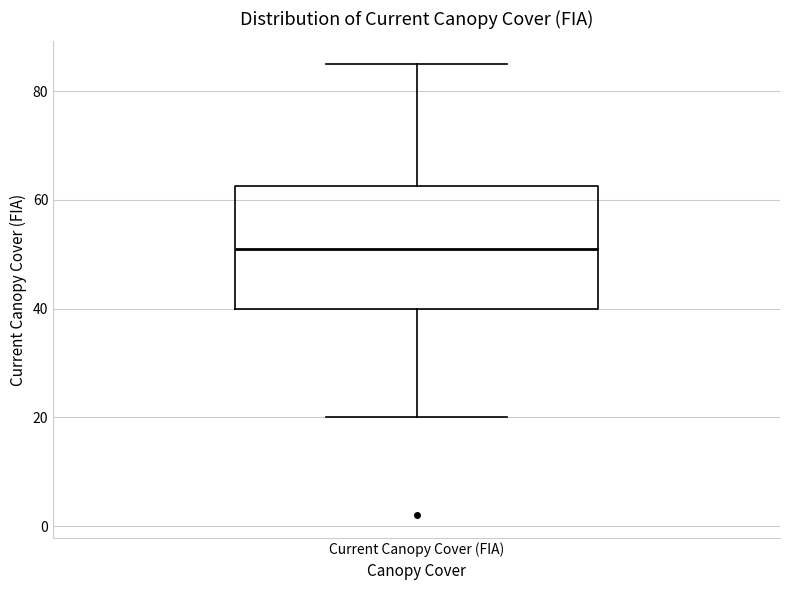

Where is the upper edge of the box for Current Canopy Cover (FIA) on the y-axis? The values are not printed on the chart, so give them approximately, as read against the axis.

62